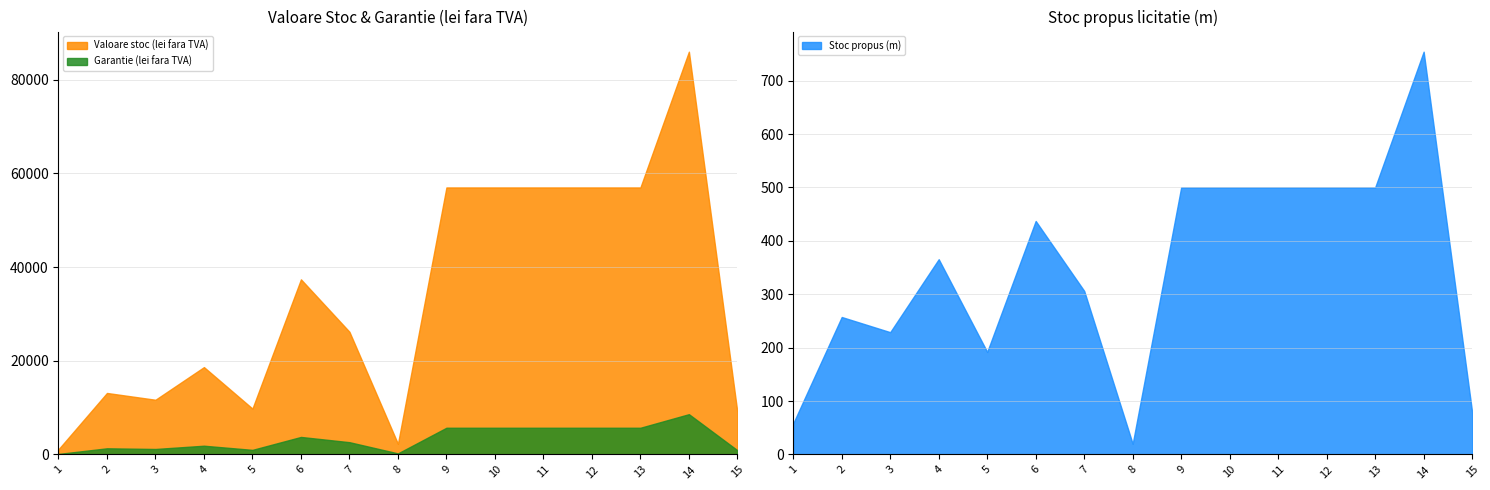

At which category does Valoare stoc (lei fara TVA) reach its first local peak?

2